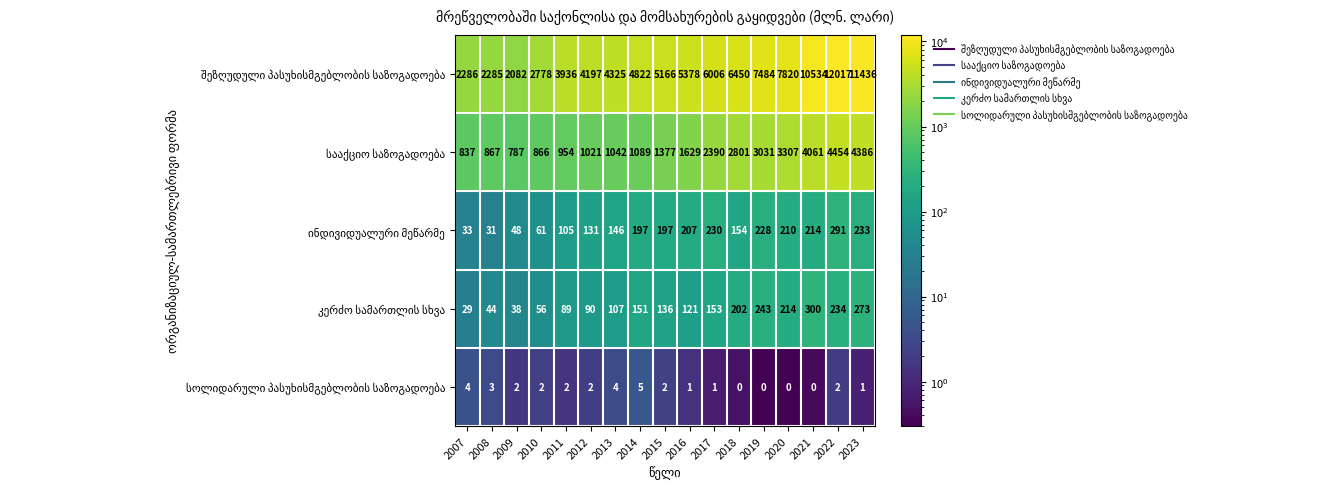

Which category has the highest value across all series?

2022